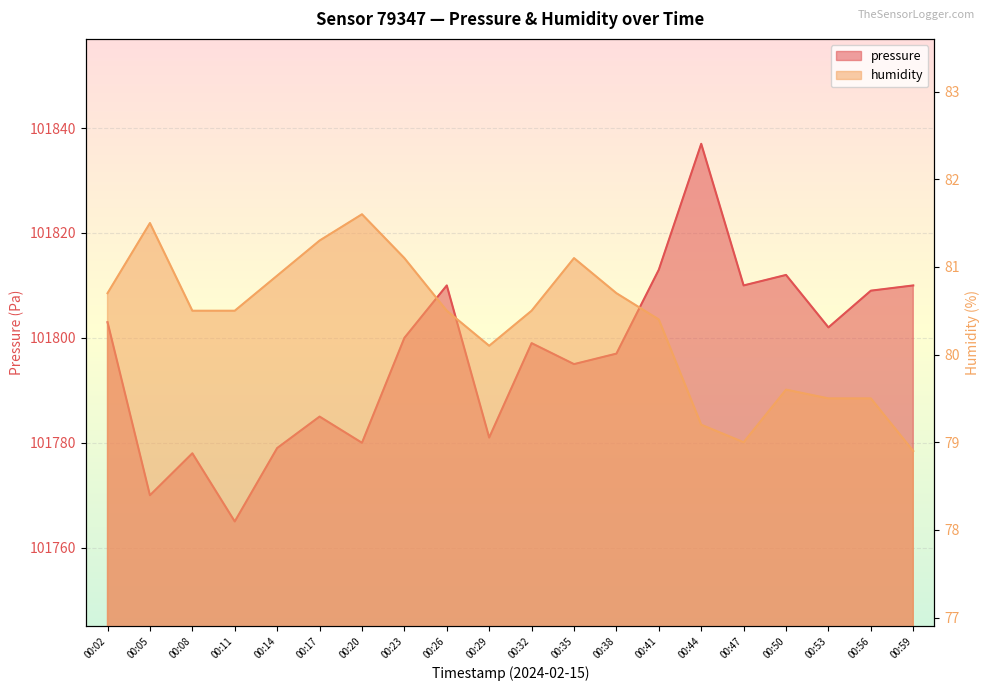

List the series in order of their overall mean, highest first.

pressure, humidity